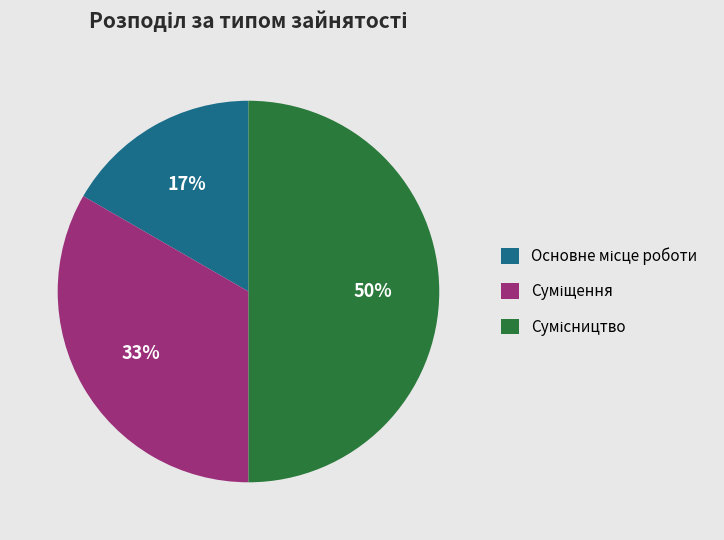

To the nearest percent, what is the average slice percentage?

33%